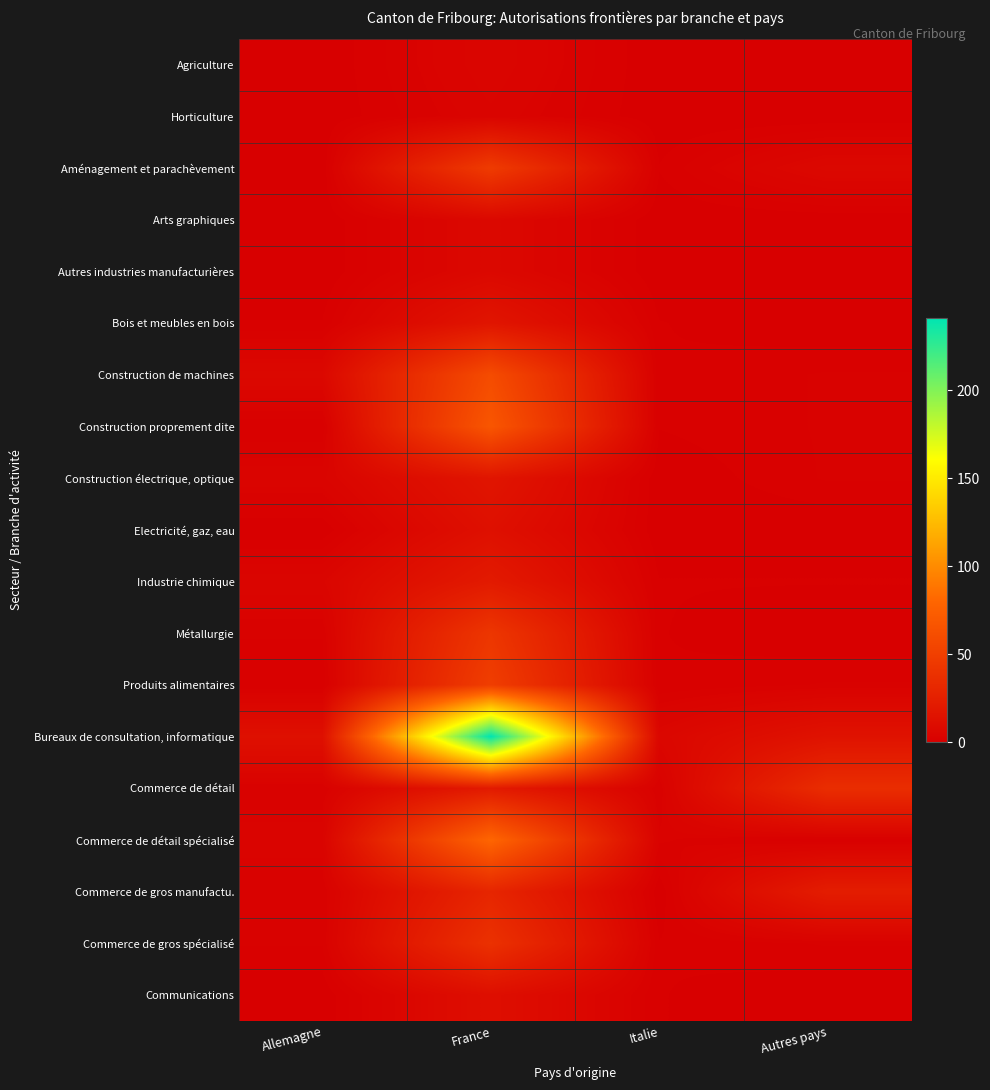

Which label corresponds to the smallest value in the chart?

Allemagne